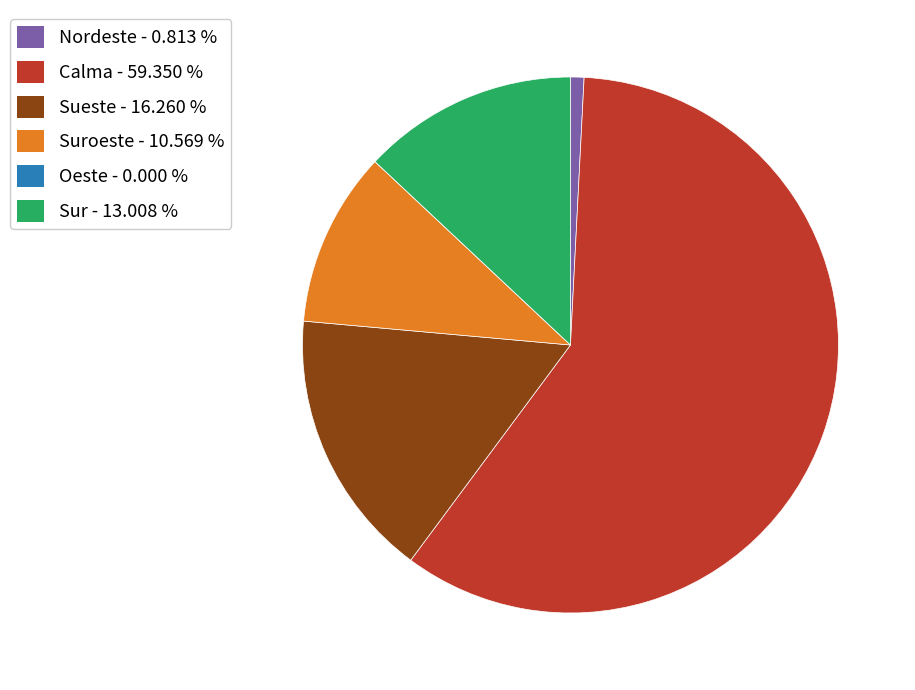

Is there any slice that represents more than half of the pie?

Yes